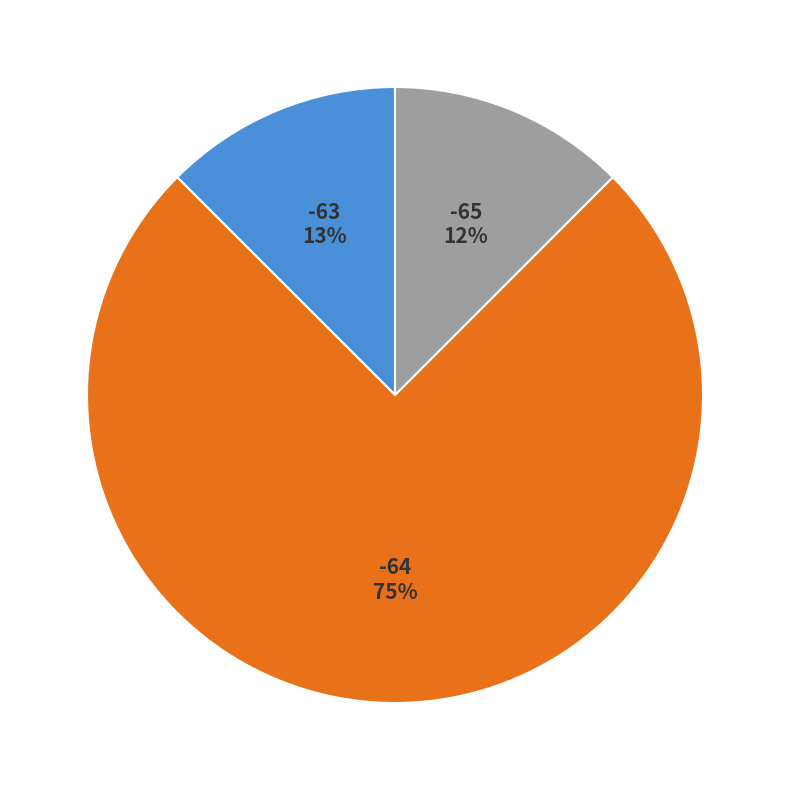

Is there any slice that represents more than half of the pie?

Yes